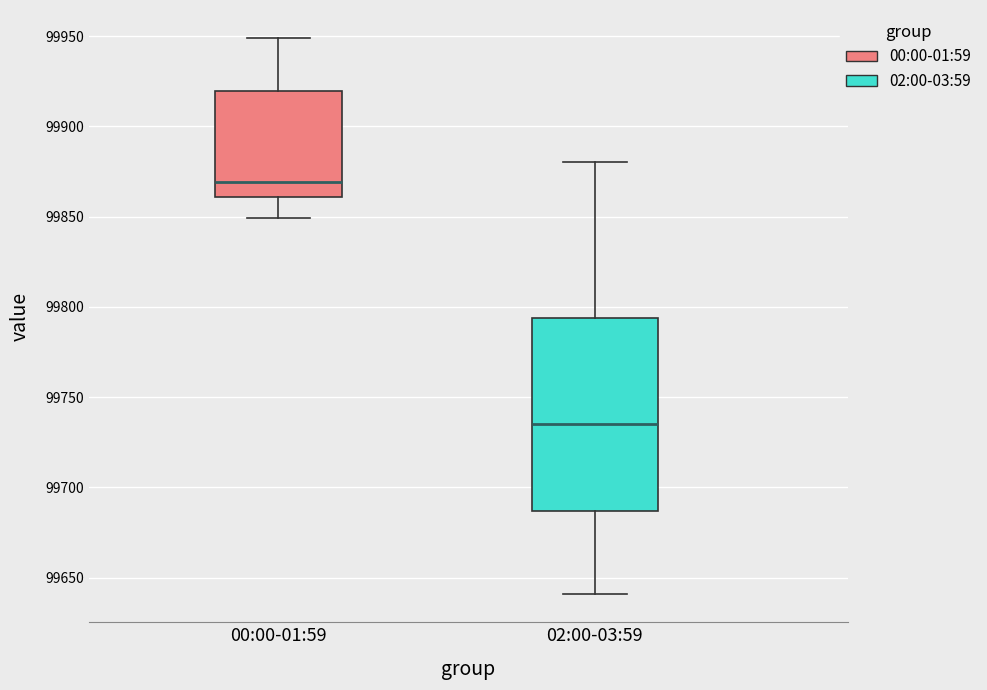

Reading left to right, read every box against the y-axis: the position of its median line, the range the box covers, and the ends of its whiskers. The values are not printed on the chart, so give them approximately, as read against the axis.

00:00-01:59: median 99870, box 99860 to 99920, whiskers 99850 to 99950
02:00-03:59: median 99735, box 99685 to 99795, whiskers 99640 to 99880